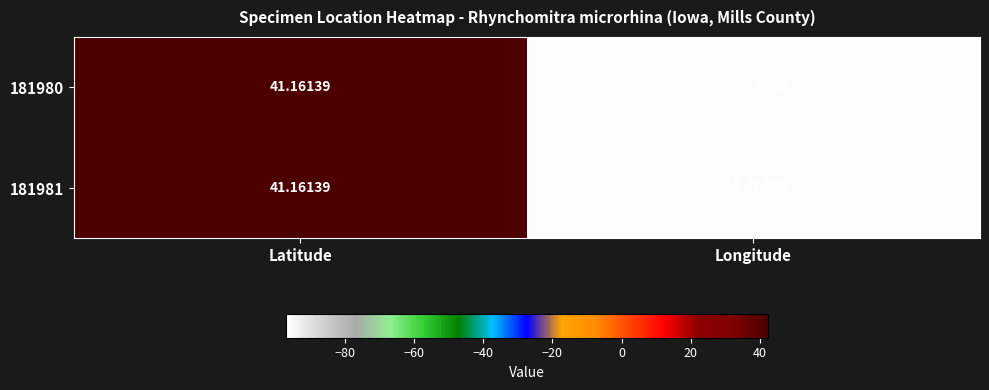

At which category does the chart reach its minimum across all series?

Longitude